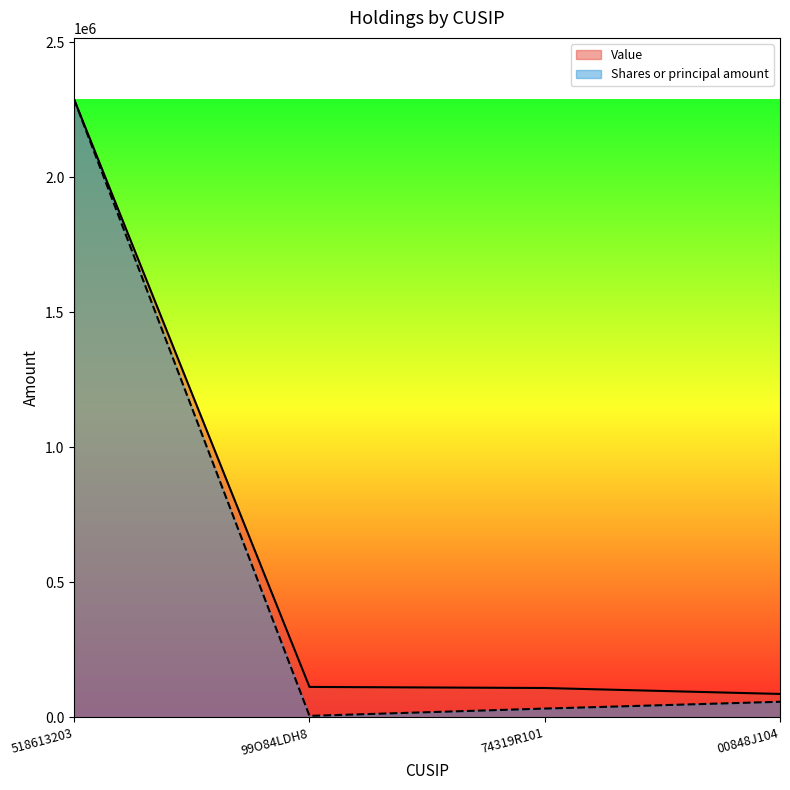

What is the average value of the Value series?

649250.0